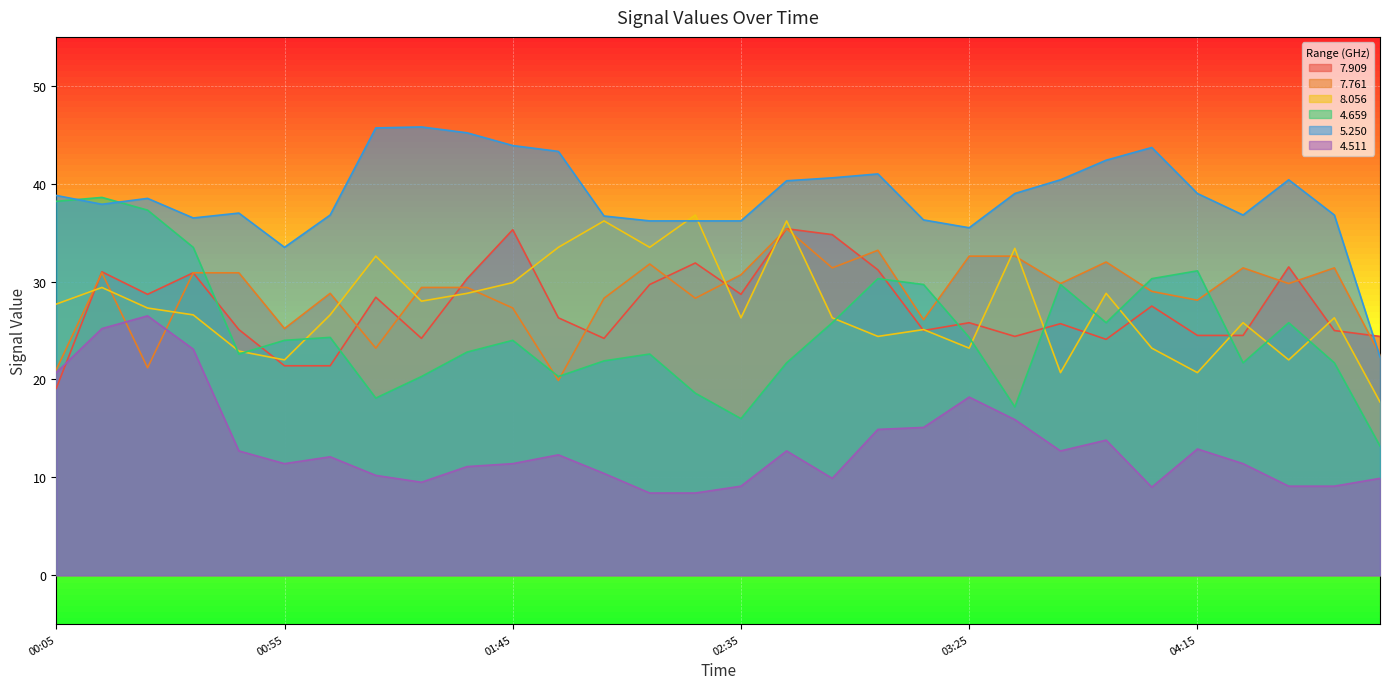

Is the value of 4.511 at 02:35 greater than the value of 5.250 at 01:45?

No